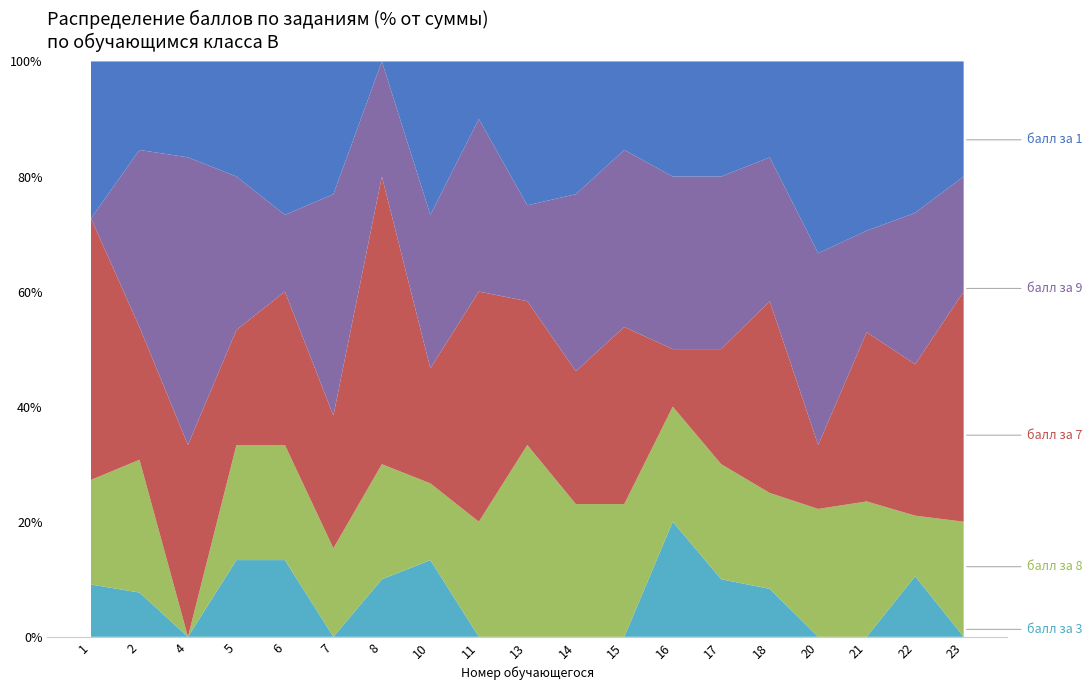

Reading right to left, extract all data points from this chart.

балл за 1: 1	5	5	3	2	2	2	2	3	3	1	4	0	3	4	3	1	2	3
балл за 7: 2	5	5	1	4	2	1	4	3	3	4	3	5	3	4	3	2	3	5
балл за 8: 1	2	4	2	2	2	2	3	3	4	2	2	2	2	3	3	0	3	2
балл за 9: 1	5	3	3	3	3	3	4	4	2	3	4	2	5	2	4	3	4	0
балл за 3: 0	2	0	0	1	1	2	0	0	0	0	2	1	0	2	2	0	1	1